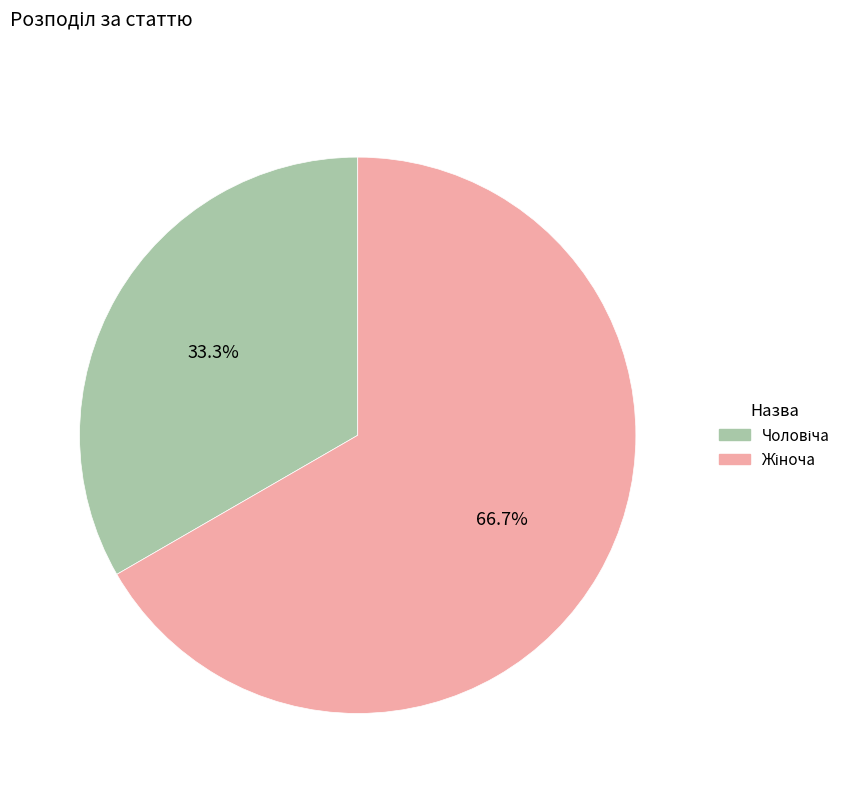

Is there a majority slice in this chart?

Yes